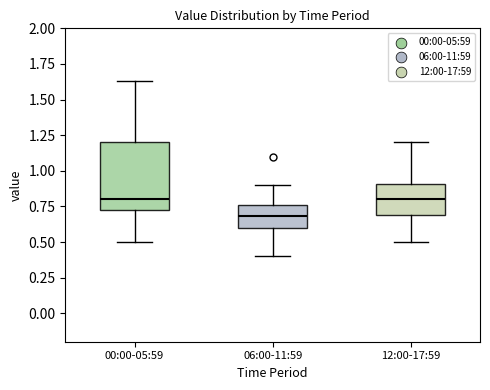

Where does the lower whisker of the box for 12:00-17:59 end on the y-axis? The values are not printed on the chart, so give them approximately, as read against the axis.

0.50